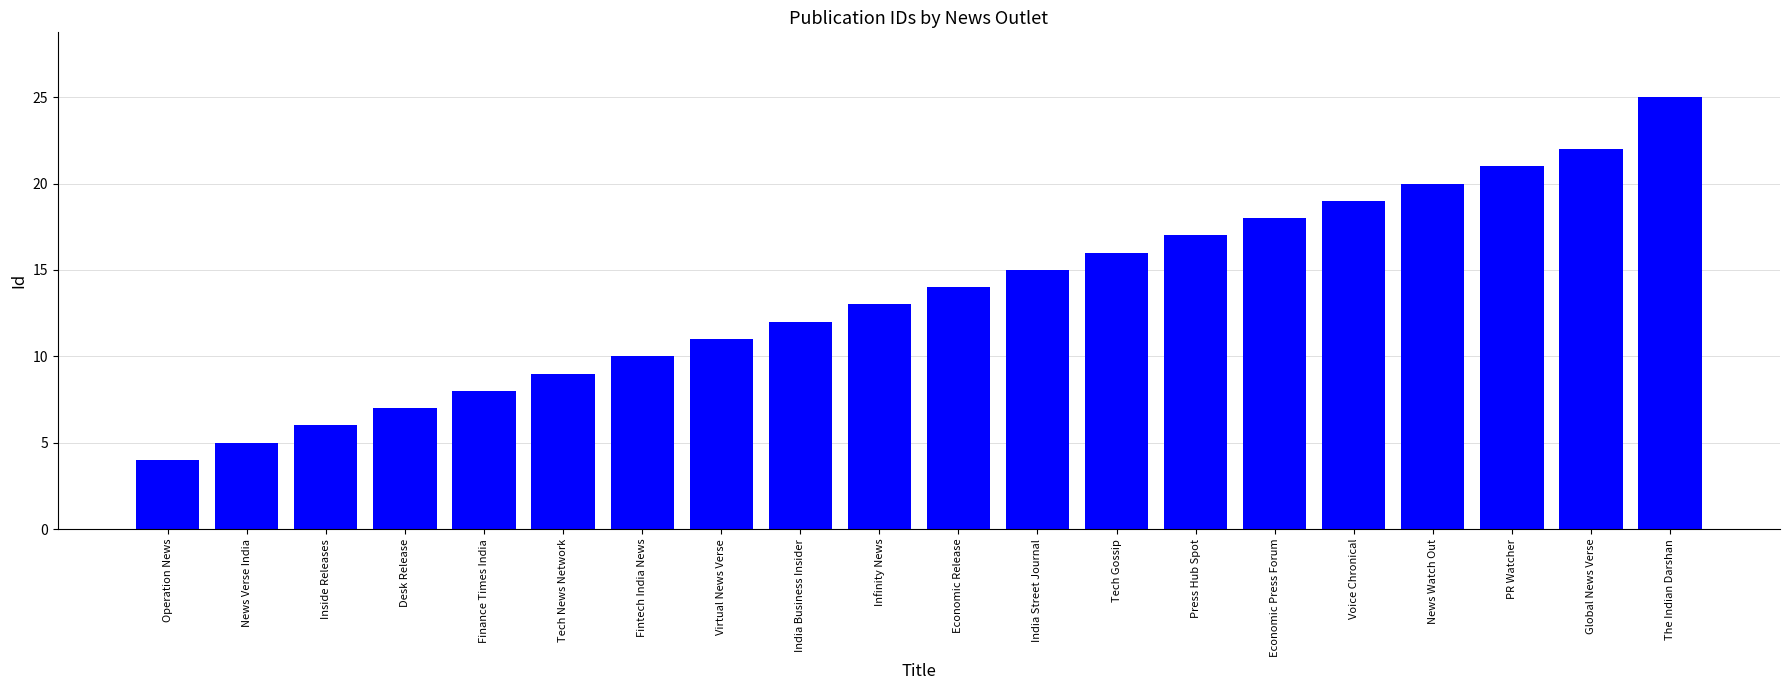

Are the bars horizontal?

No